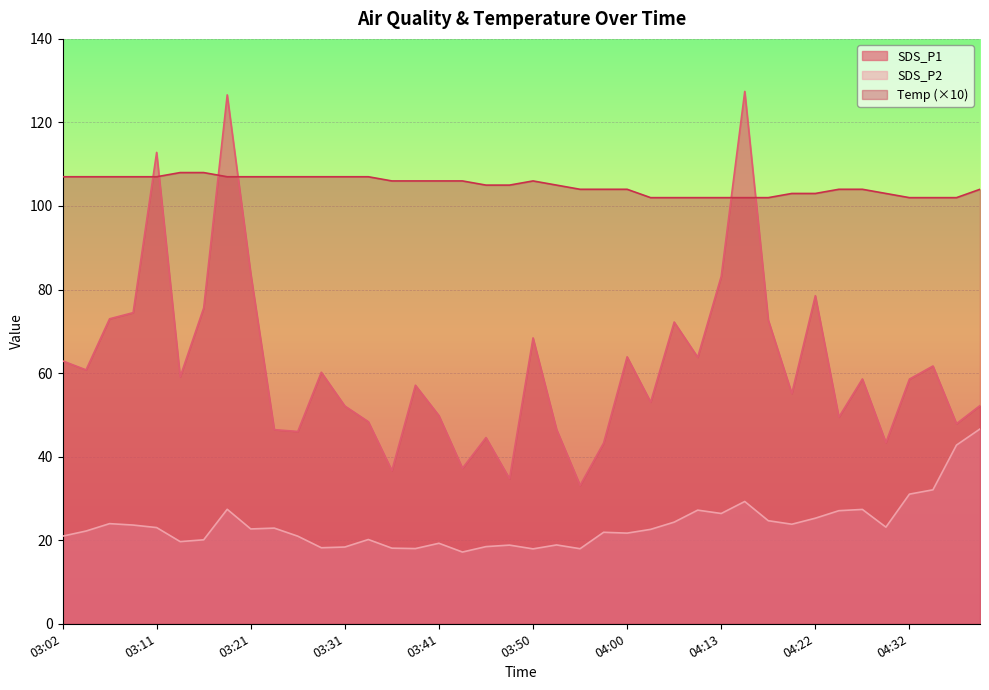

Is it true that Temp equals 37.4 at 04:13?

False